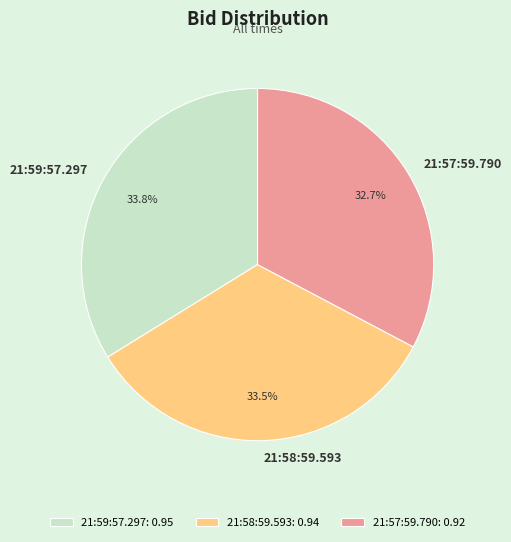

How many segments does this pie chart have?

3